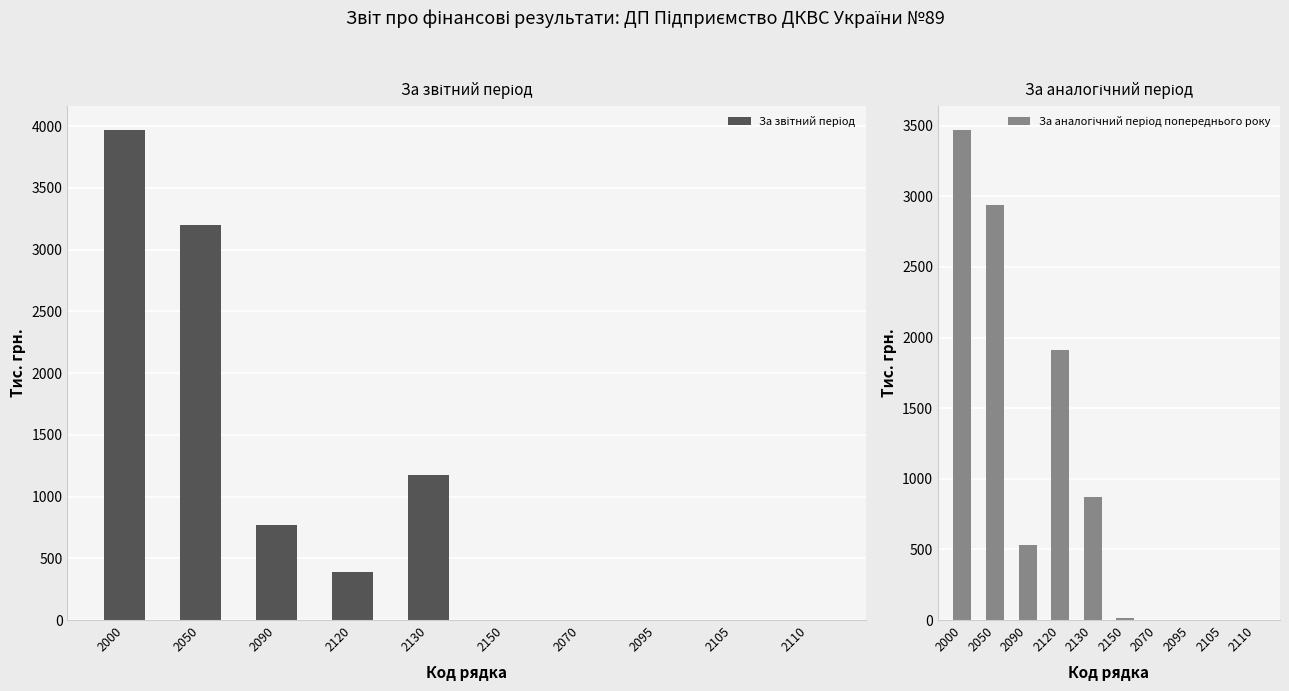

Is the value of За звітний період at 2050 greater than the value of За аналогічний період попереднього року at 2090?

Yes